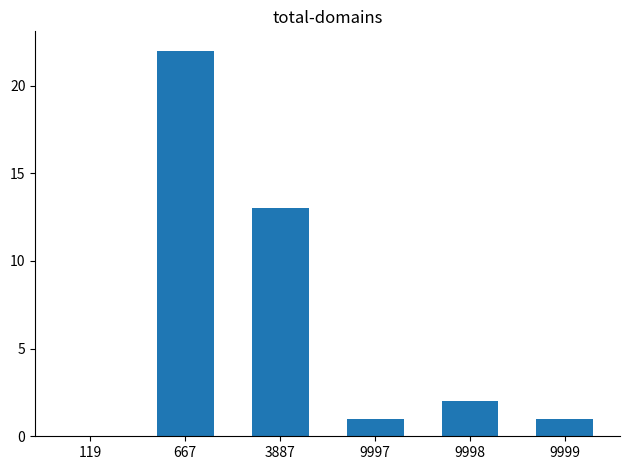

What is the greatest value displayed?

22